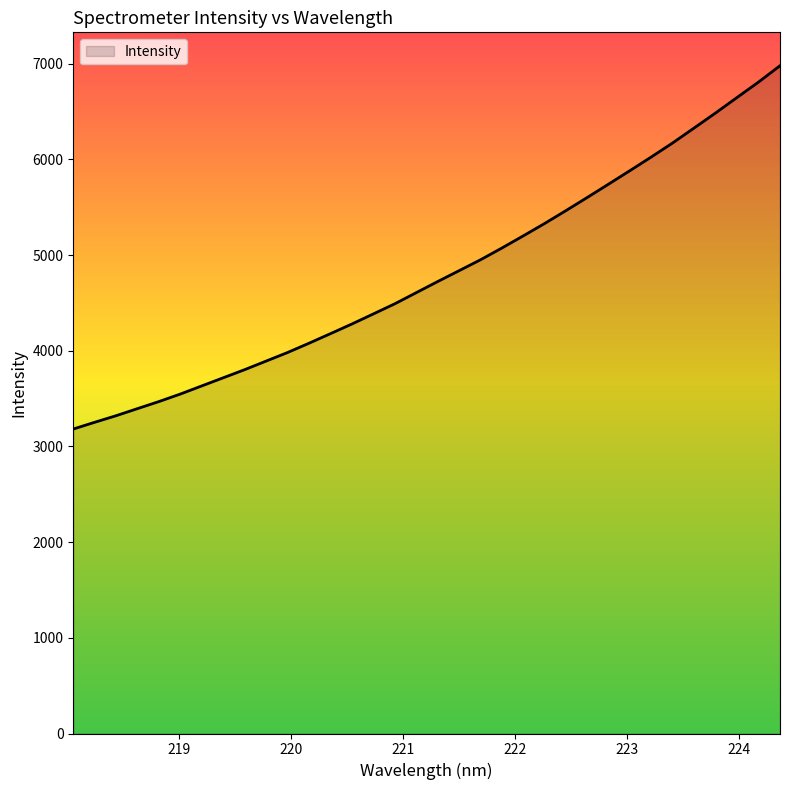

What is the minimum value shown in the chart?

3182.3